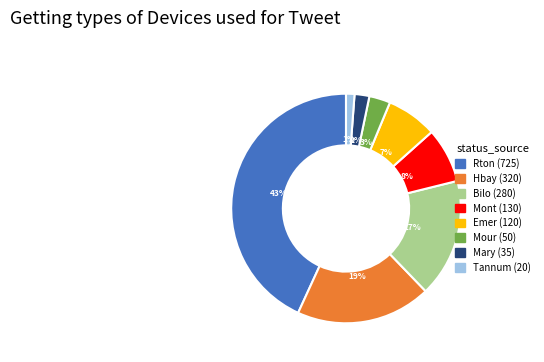

Is there any slice that represents more than half of the pie?

No